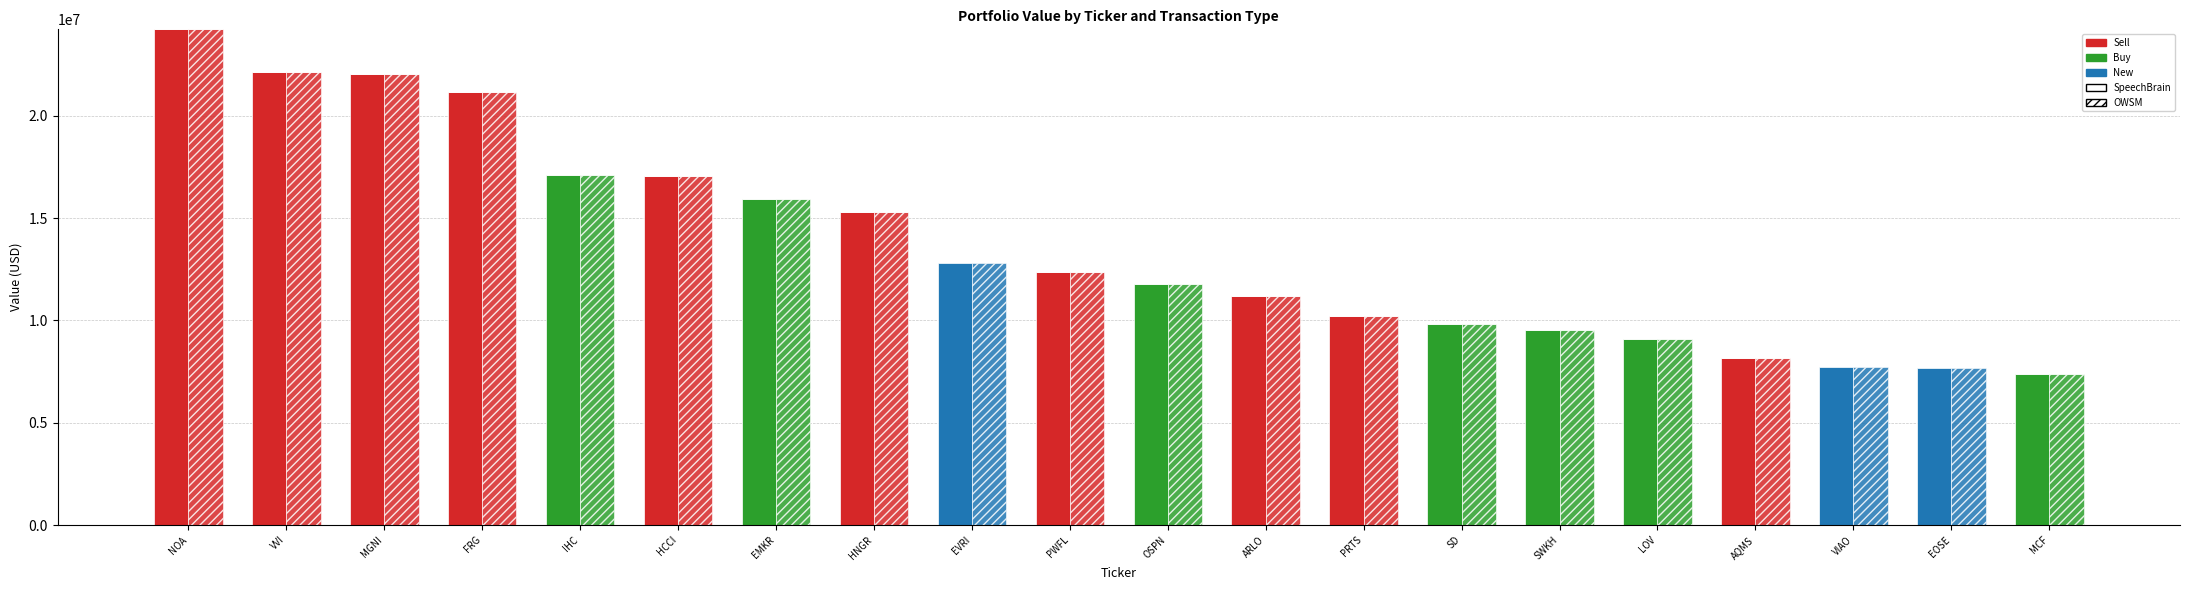

What is the label of the 3rd bar from the left?

MGNI